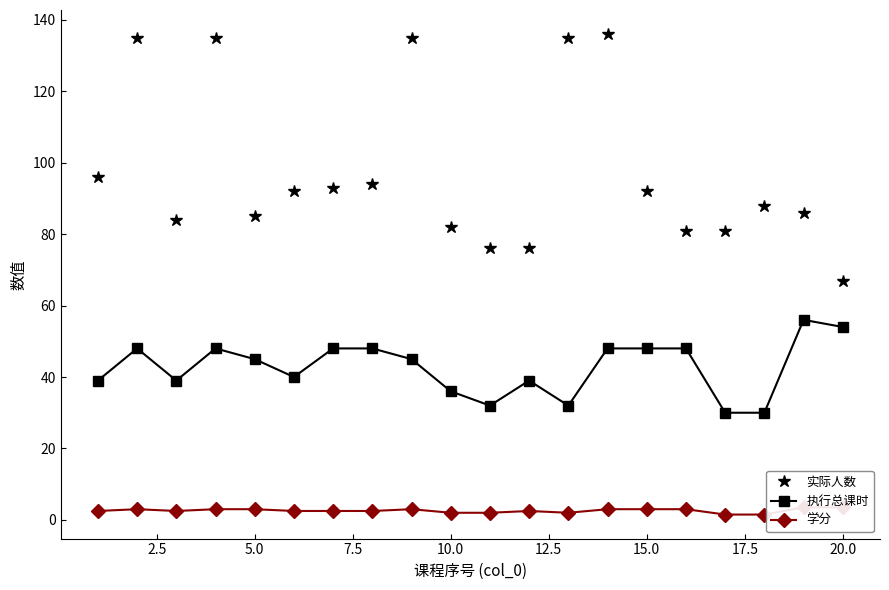

What is the highest value of the 实际人数 series?

136